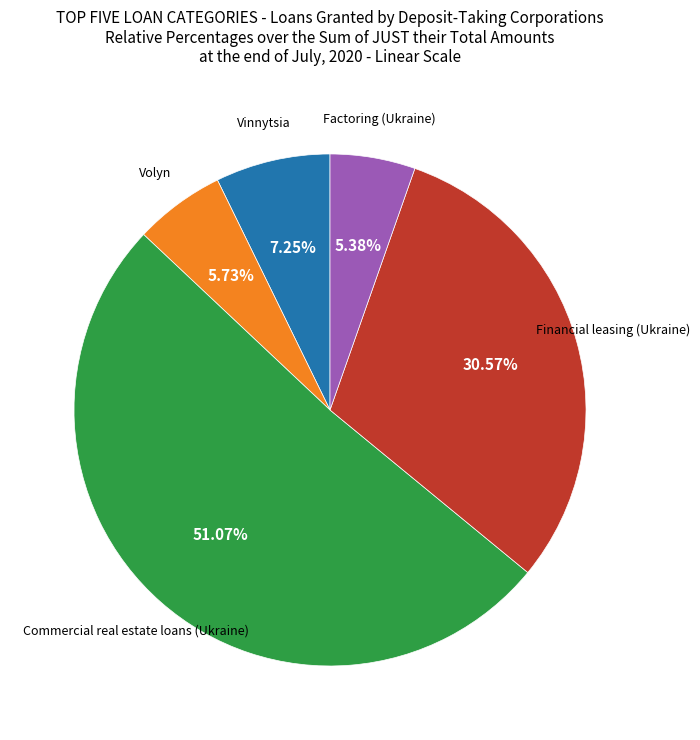

Is there a majority slice in this chart?

Yes